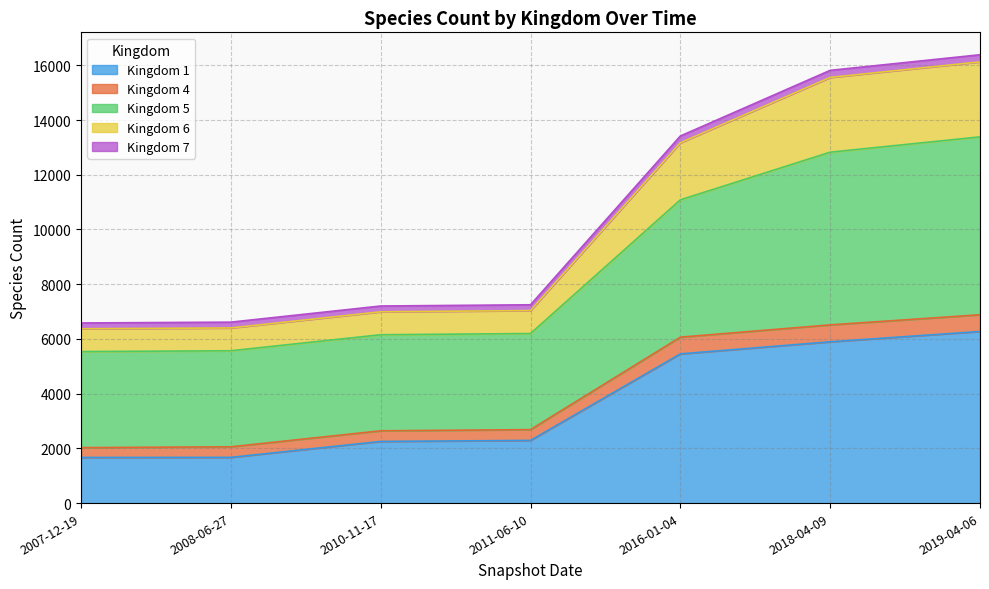

Where is Kingdom 1 nearest to the value 3969?

2016-01-04